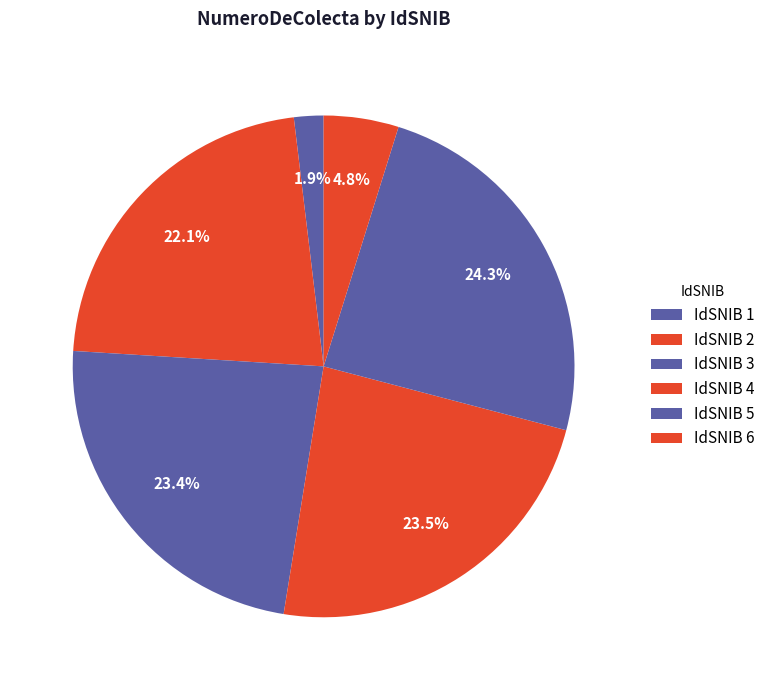

Which slice is the smallest?

1